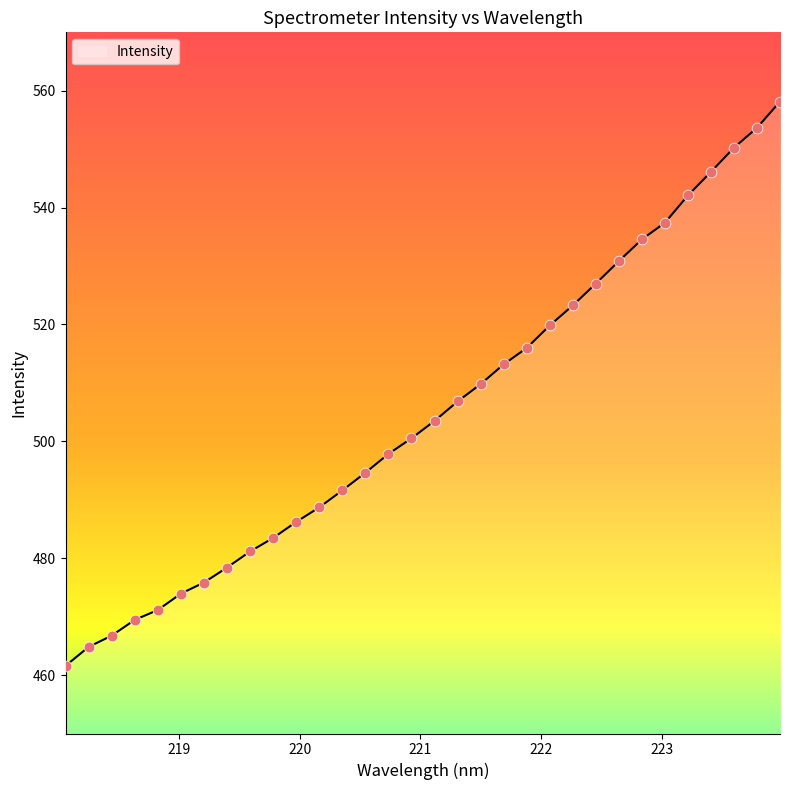

What is the difference between the maximum and minimum values?

96.6